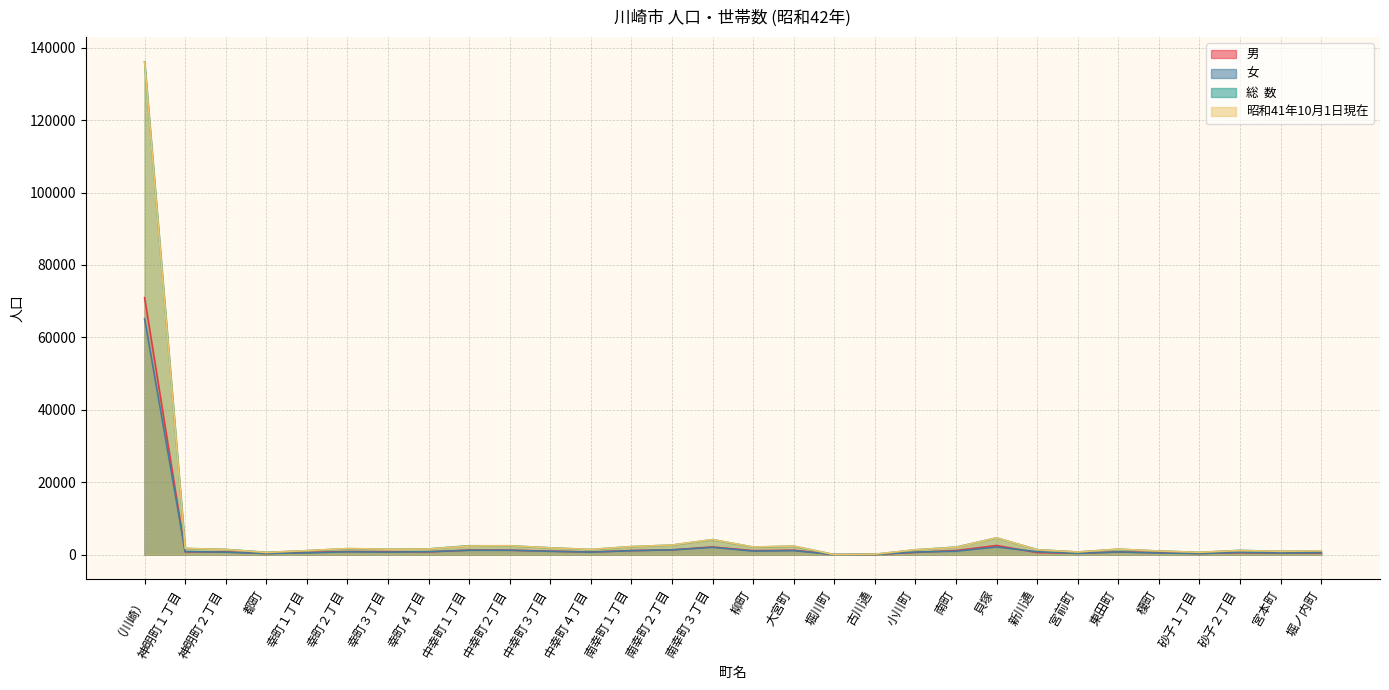

Which series changed the most between 古川通 and 新川通?

総  数